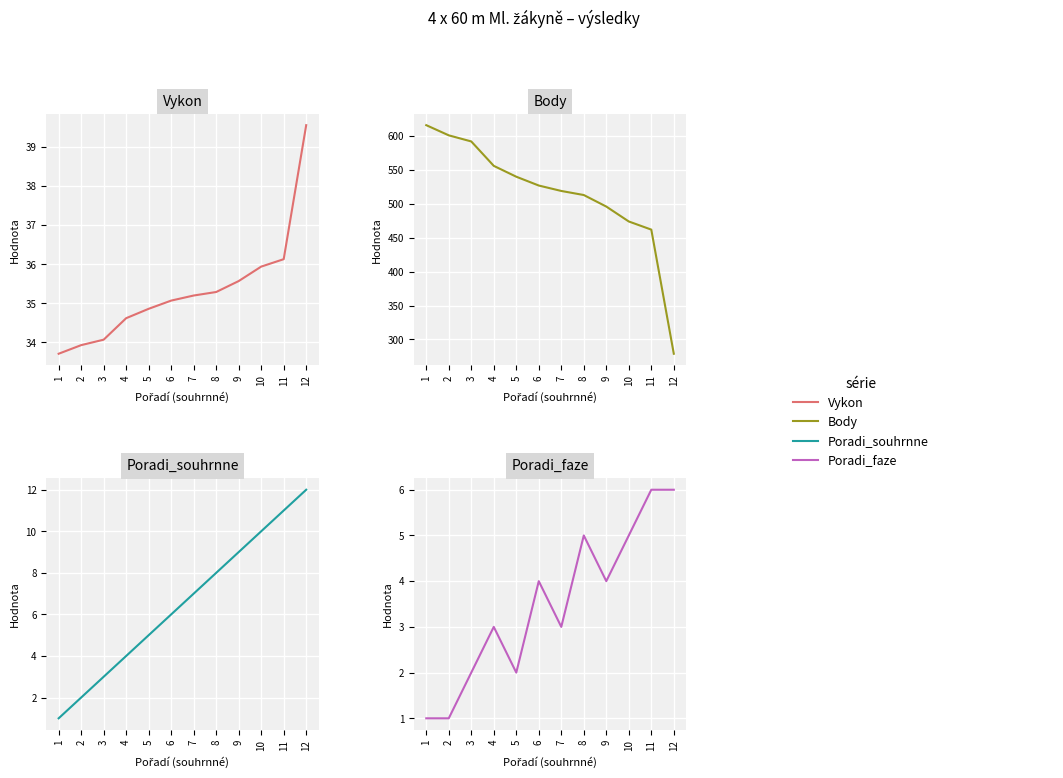

At which category does Poradi_faze reach its first local valley?

5